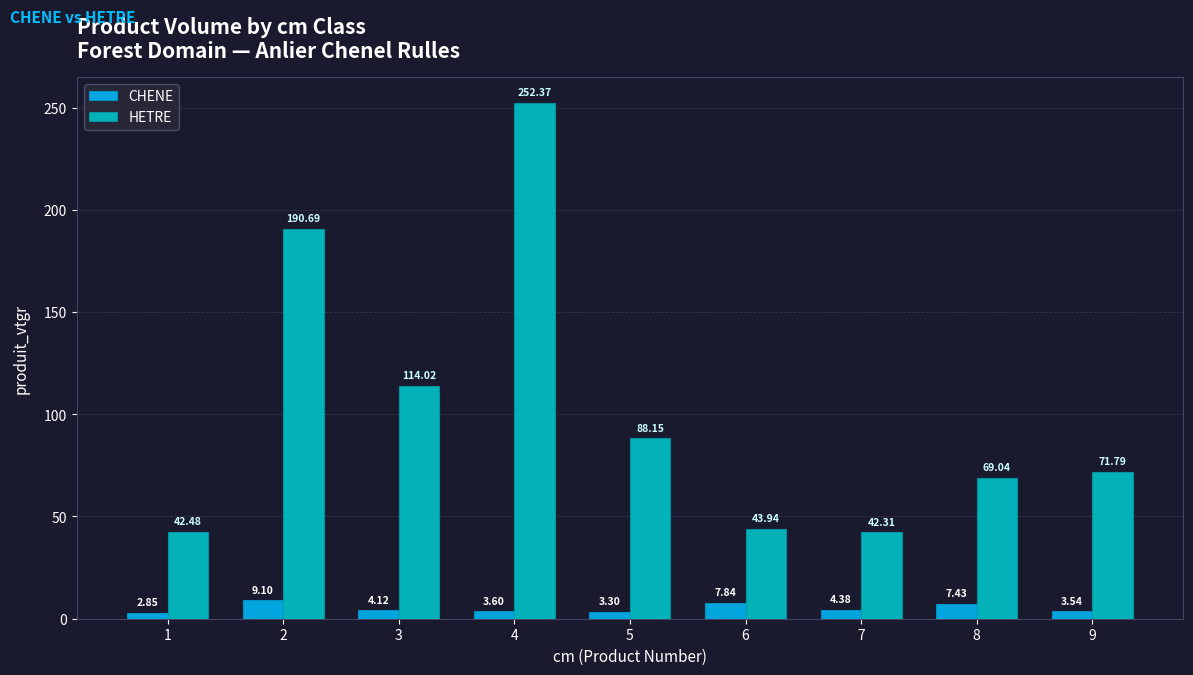

What is the highest value of the CHENE series?

9.1